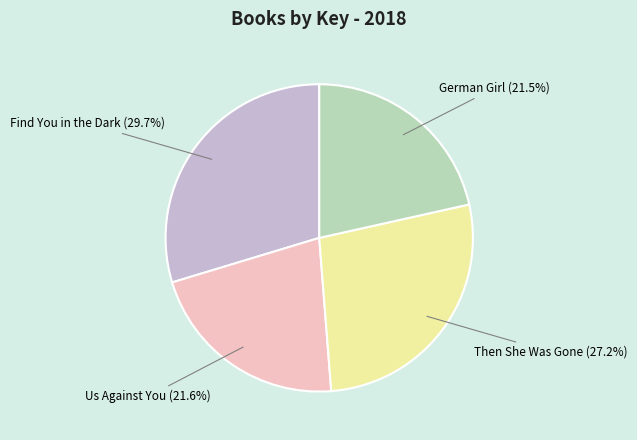

Is there a majority slice in this chart?

No